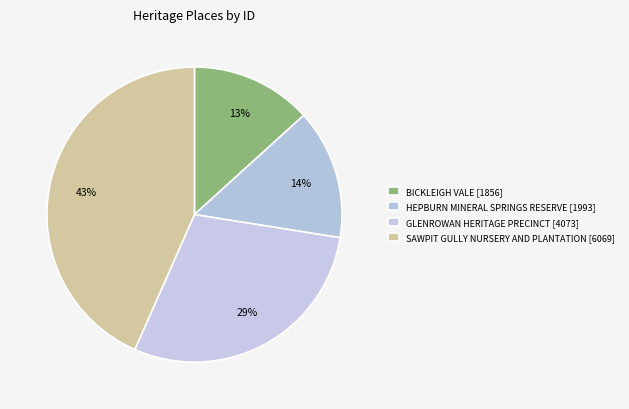

Rank the categories by value from lowest to highest.

BICKLEIGH VALE, HEPBURN MINERAL SPRINGS RESERVE, GLENROWAN HERITAGE PRECINCT, SAWPIT GULLY NURSERY AND PLANTATION